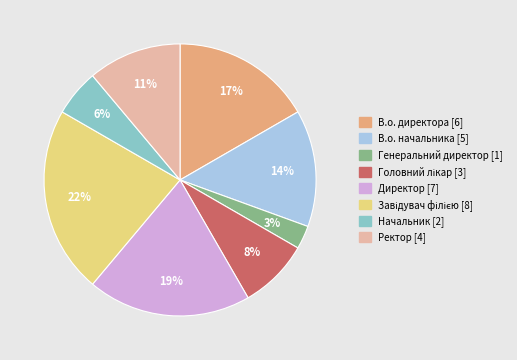

To the nearest percent, what is the difference between the В.о. начальника and Генеральний директор slice percentages?

11%